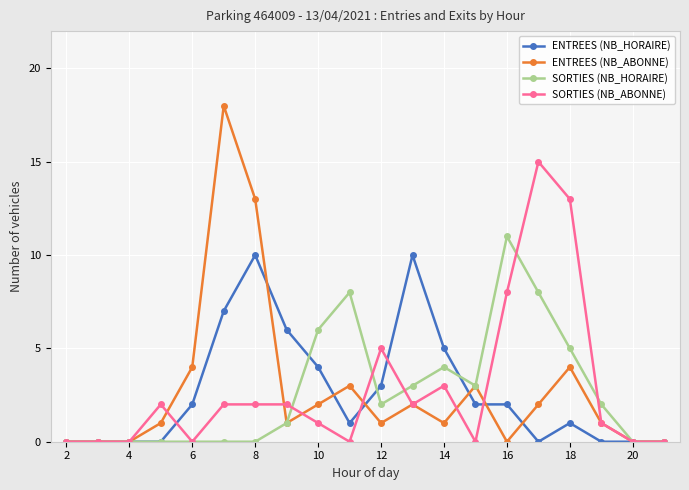

What is the sum of all ENTREES (NB_HORAIRE) values?

53